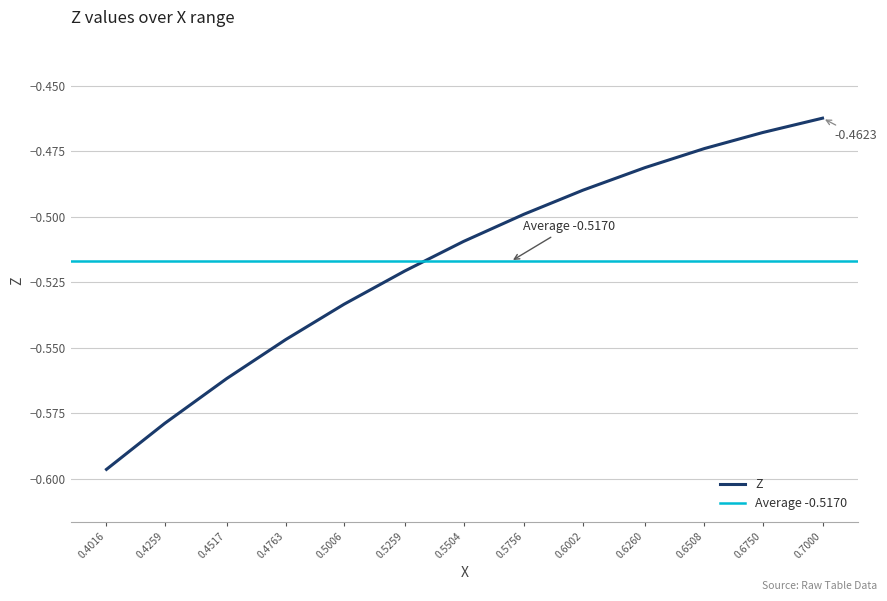

What is the label of the 5th point from the right?

0.6002